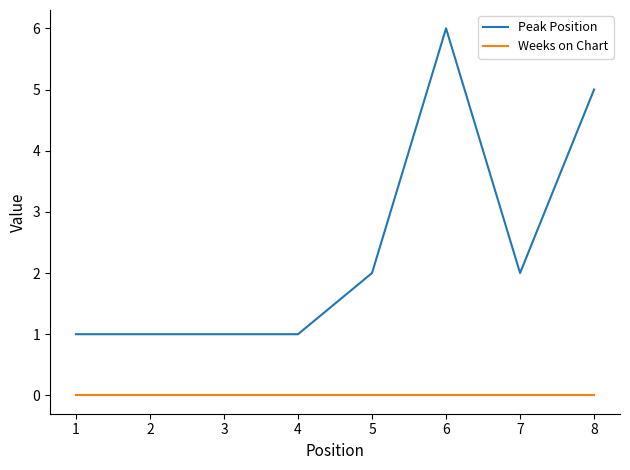

Which label corresponds to the largest value in the chart?

6